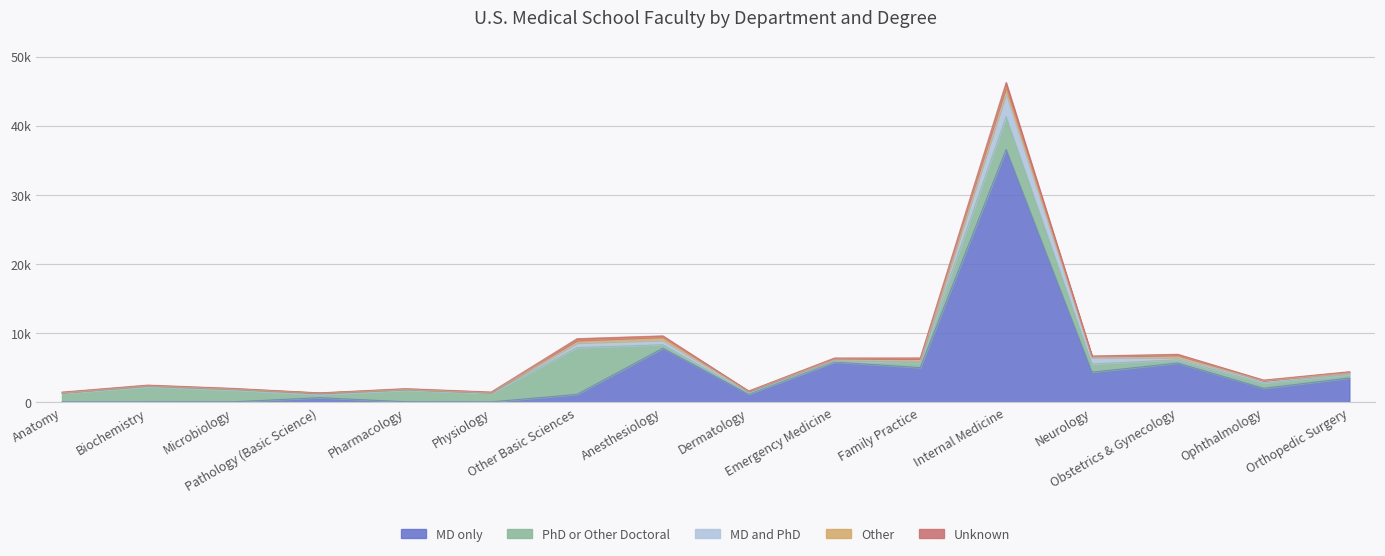

Is it true that PhD or Other Doctoral equals 693 at Pathology (Basic Science)?

False